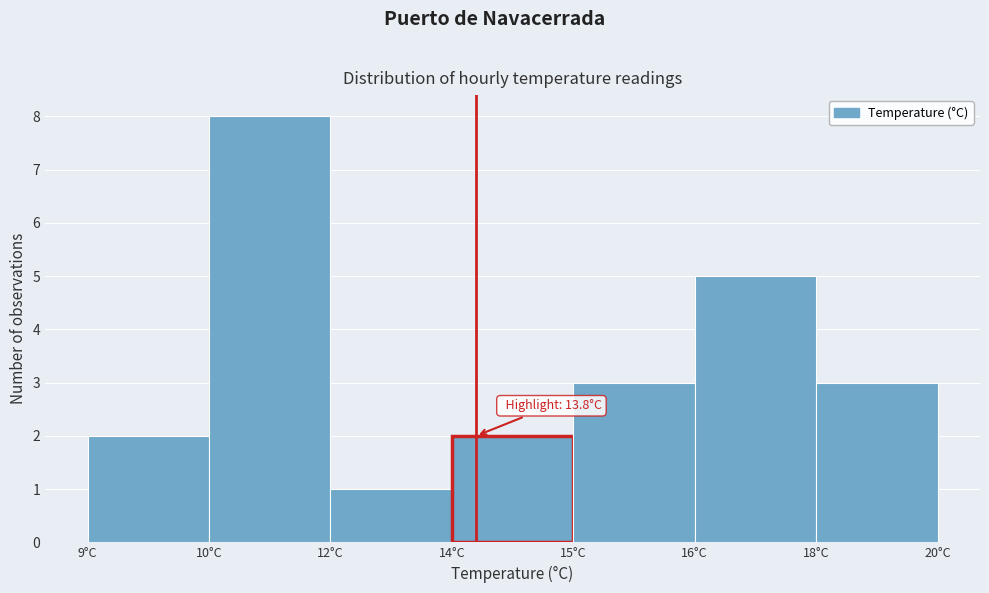

Reading left to right, extract all data points from this chart.

2	8	1	2	3	5	3